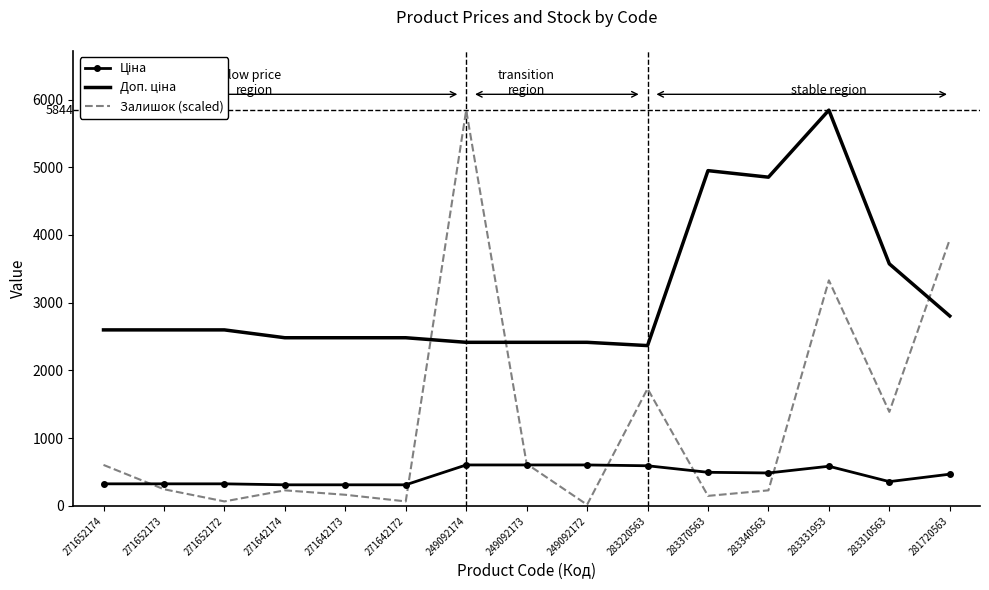

Which series has the largest range (max minus min)?

Залишок (scaled)